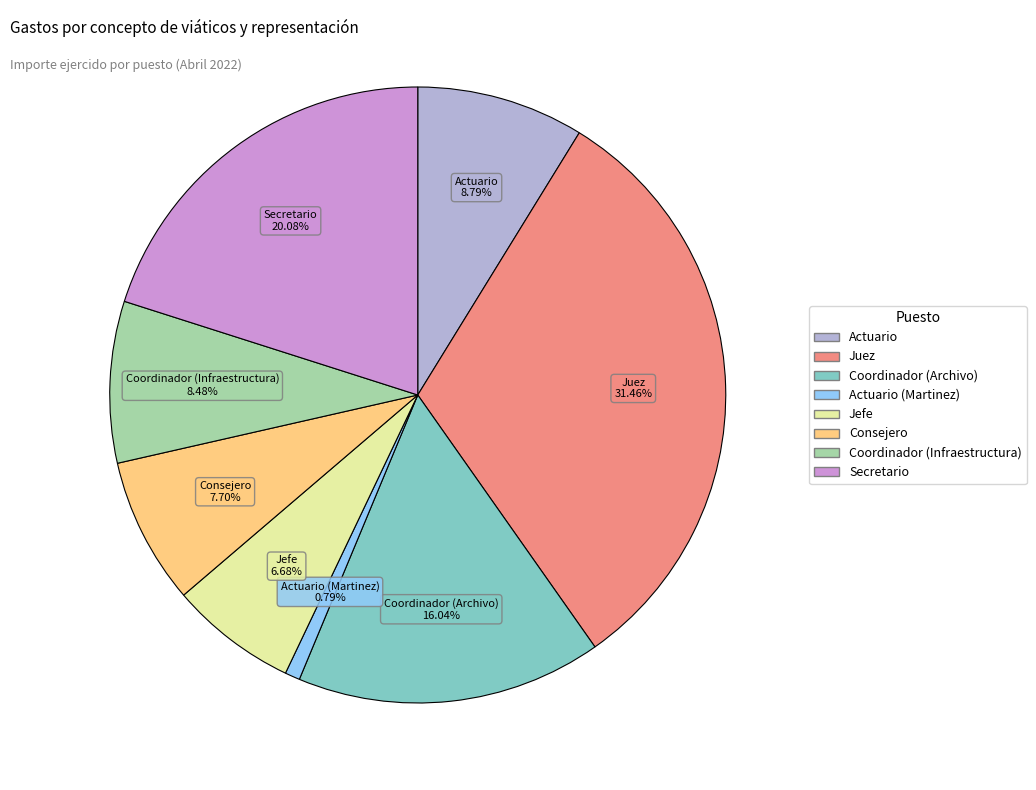

Does any single category account for the majority?

No